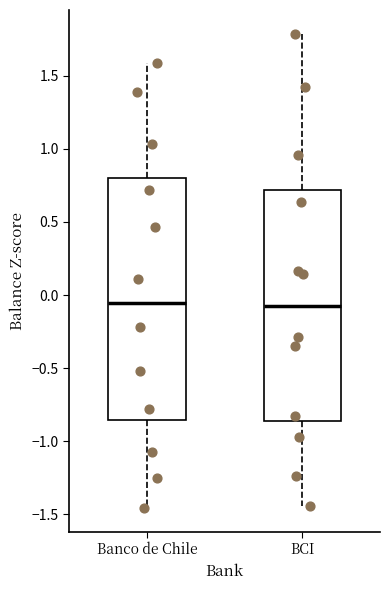

Where is the lower edge of the box for BCI on the y-axis? The values are not printed on the chart, so give them approximately, as read against the axis.

-0.85